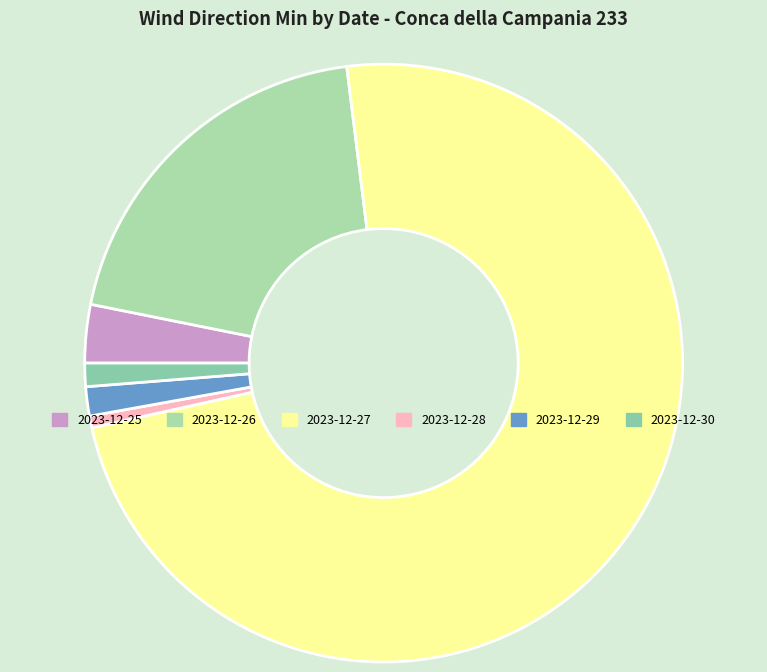

Does 2023-12-27 represent more than half of the total?

Yes